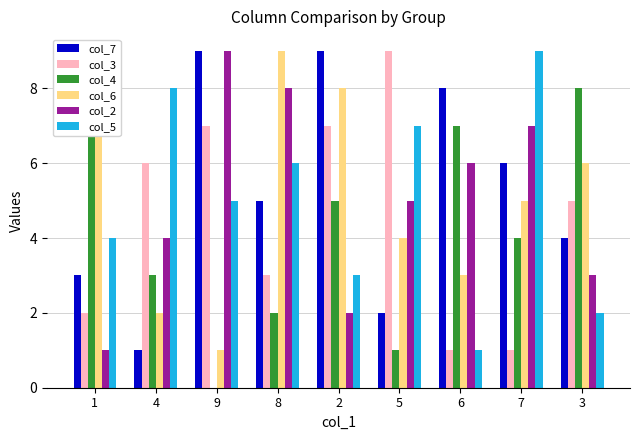

At how many categories does at least one series exceed 2?

9